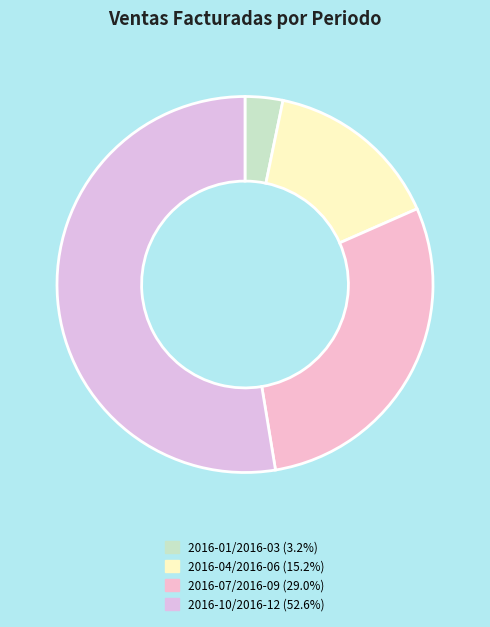

How many segments does this pie chart have?

4